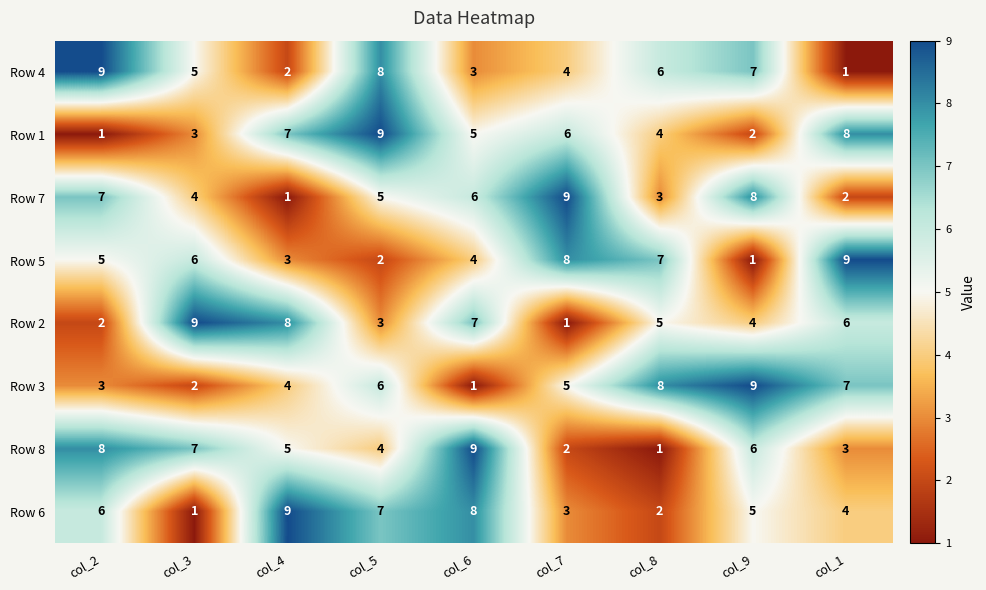

Between col_8 and col_9, which series saw the biggest shift?

Row 5